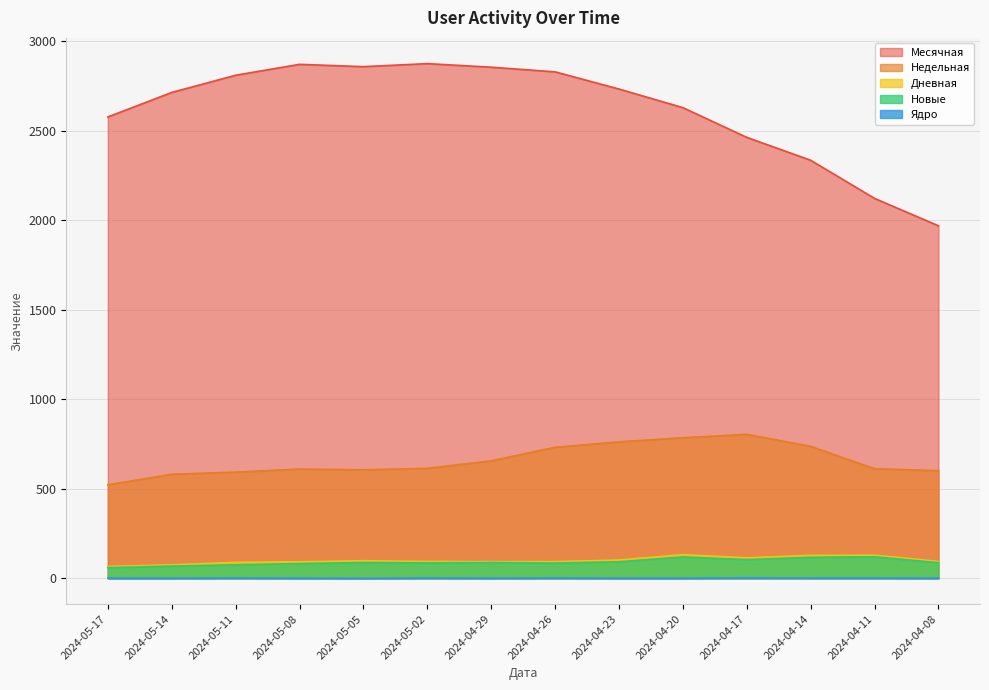

Where does the Дневная series first go above 94?

2024-05-05